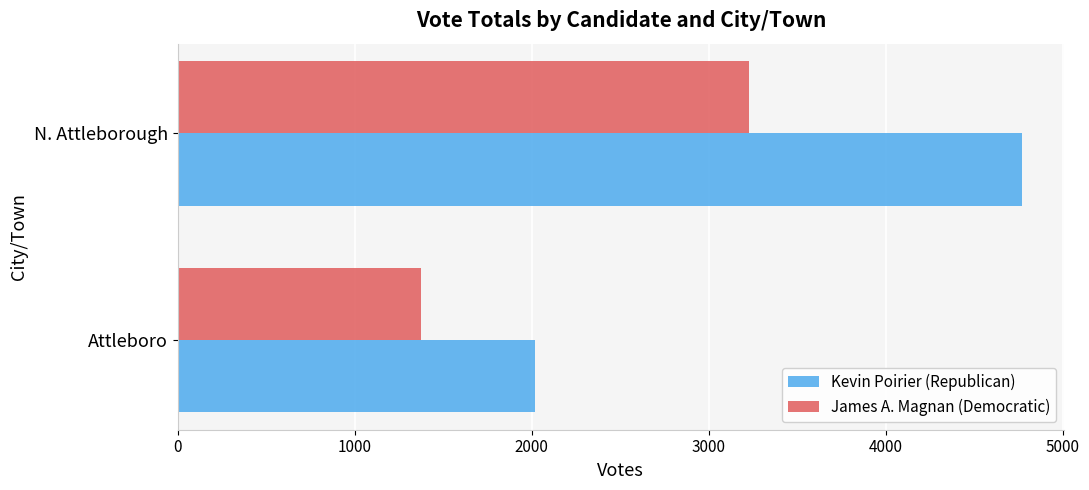

How many data points in Kevin Poirier (Republican) are less than 4768?

1